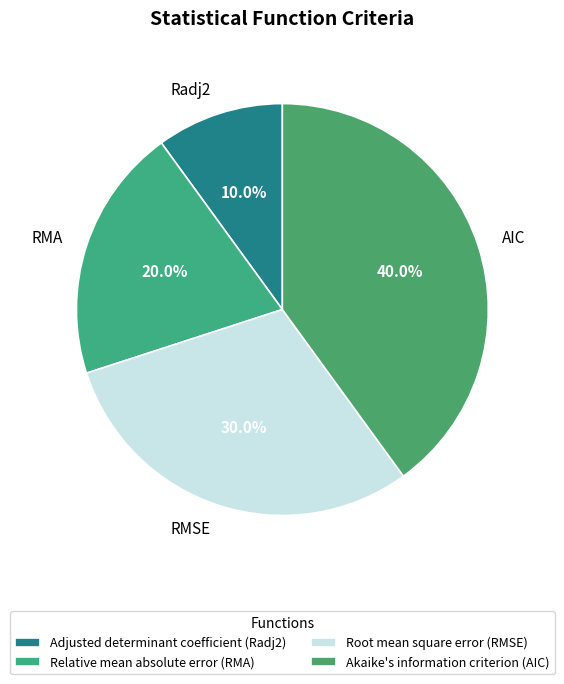

To the nearest percent, what is the combined percentage of Adjusted determinant coefficient (Radj2) and Relative mean absolute error (RMA)?

30%